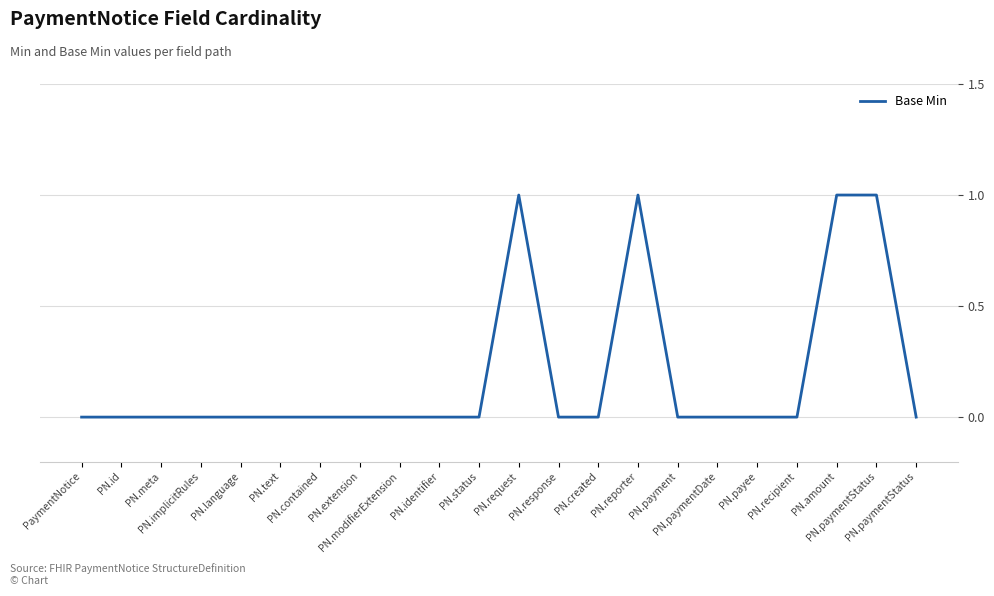

Rank the categories by value from lowest to highest.

PaymentNotice, PN.id, PN.meta, PN.implicitRules, PN.language, PN.text, PN.contained, PN.extension, PN.modifierExtension, PN.identifier, PN.status, PN.response, PN.created, PN.payment, PN.paymentDate, PN.payee, PN.recipient, PN.paymentStatus, PN.request, PN.reporter, PN.amount, PN.paymentStatus